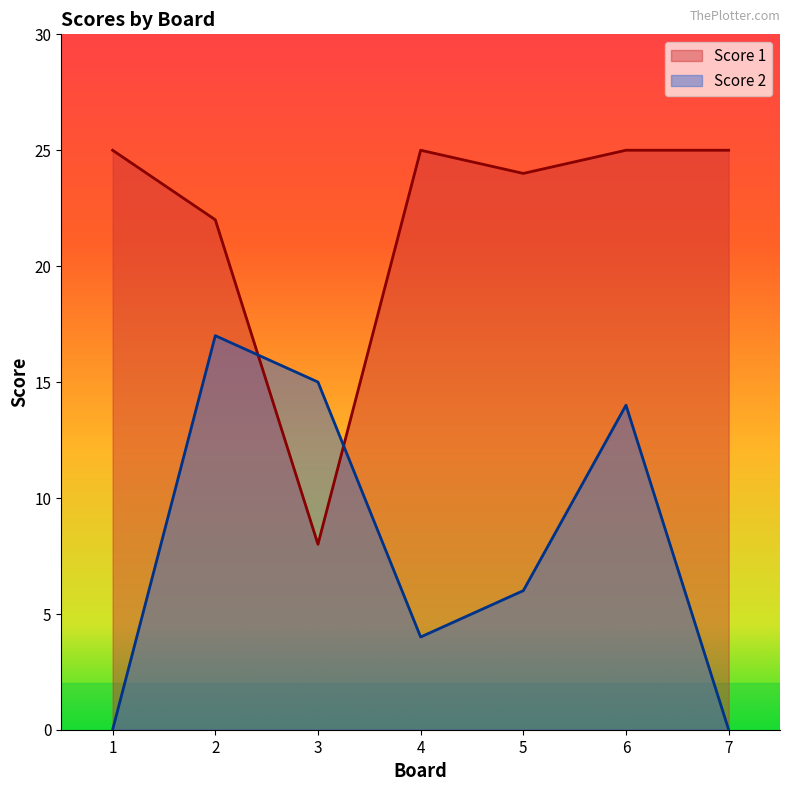

List the series in order of their peak value, highest first.

Score 1, Score 2